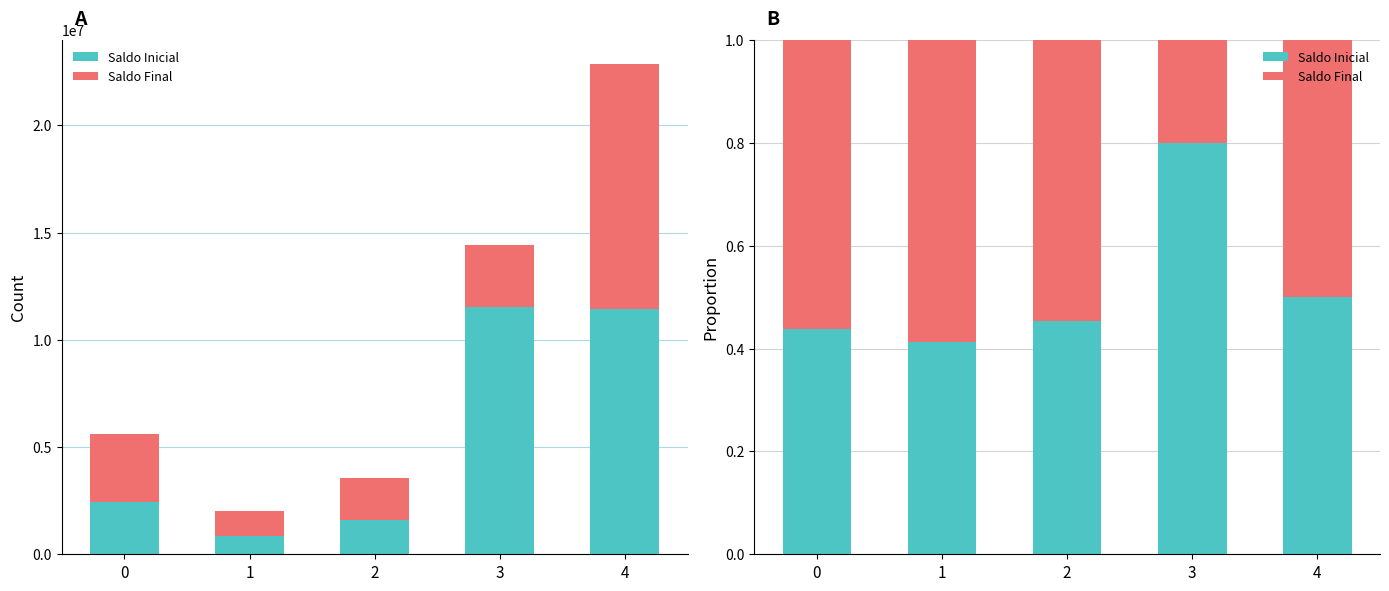

At which label does Saldo Inicial reach its minimum?

1